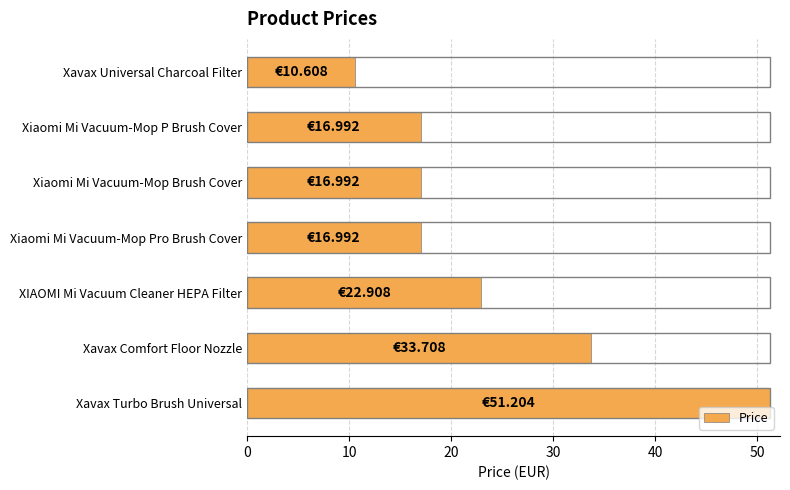

Where is the data nearest to the value 30?

Xavax Comfort Floor Nozzle